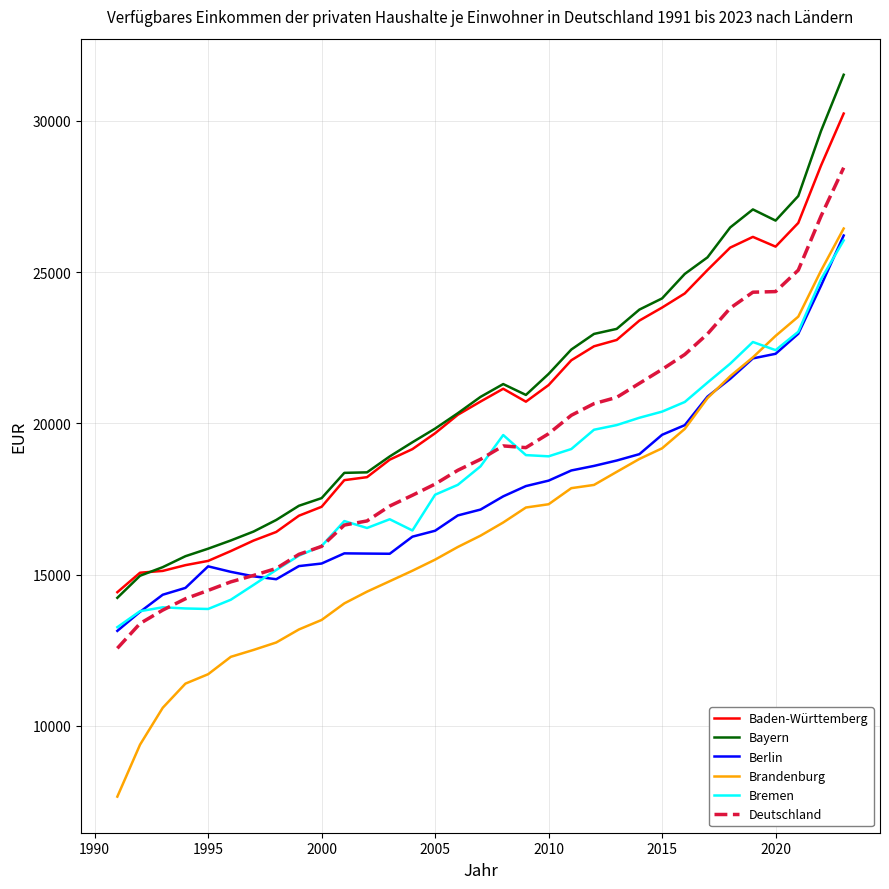

What is the minimum value shown in the chart?

7655